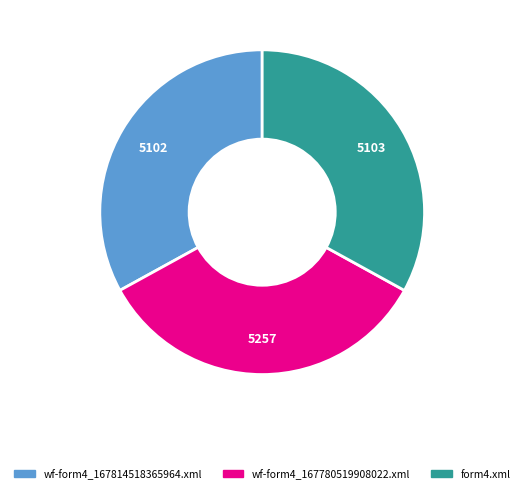

Does wf-form4_167814518365964.xml represent more than half of the total?

No